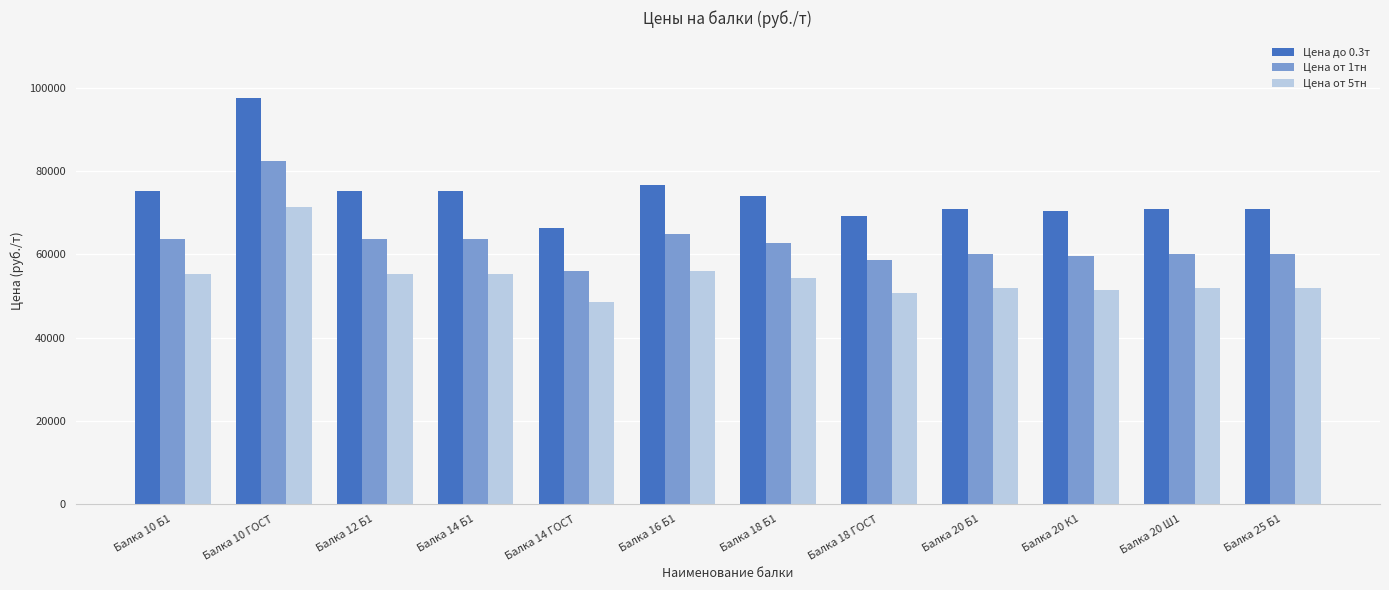

What is the value of the Цена от 1тн bar at the 10th from the left?

59500